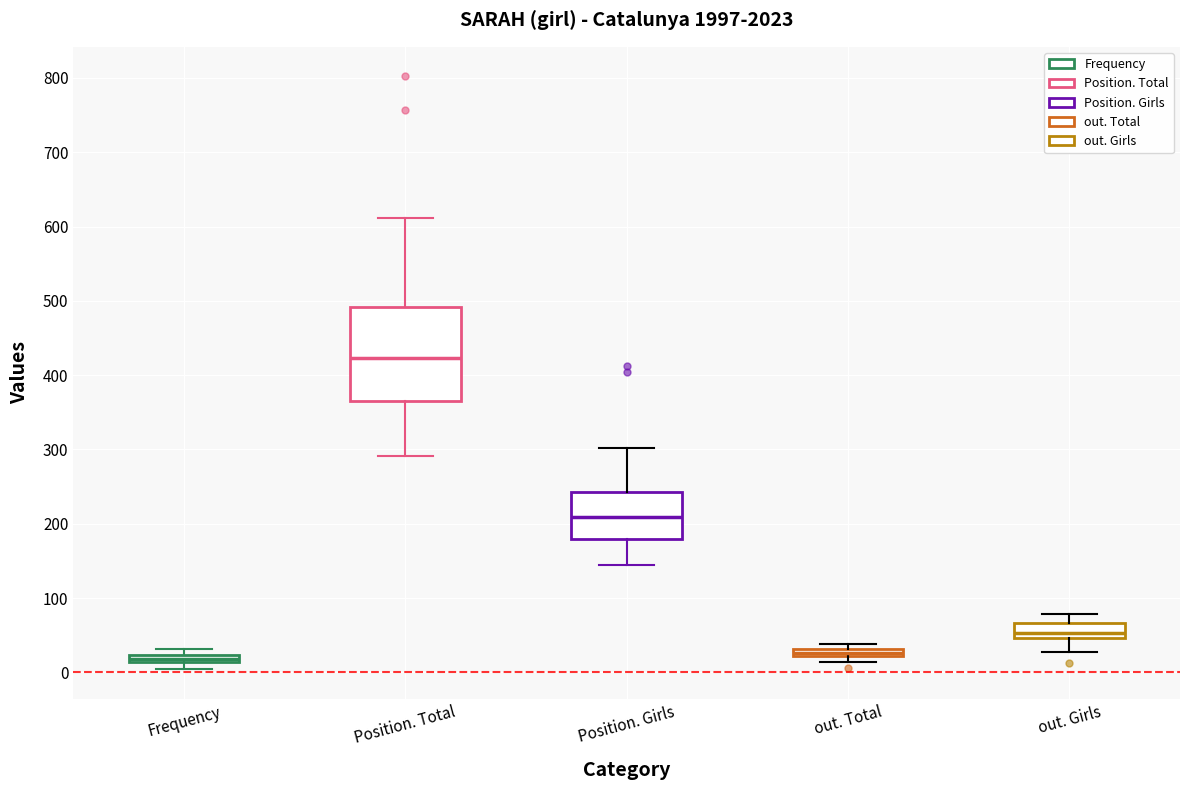

Which box's median line is the highest?

Position. Total